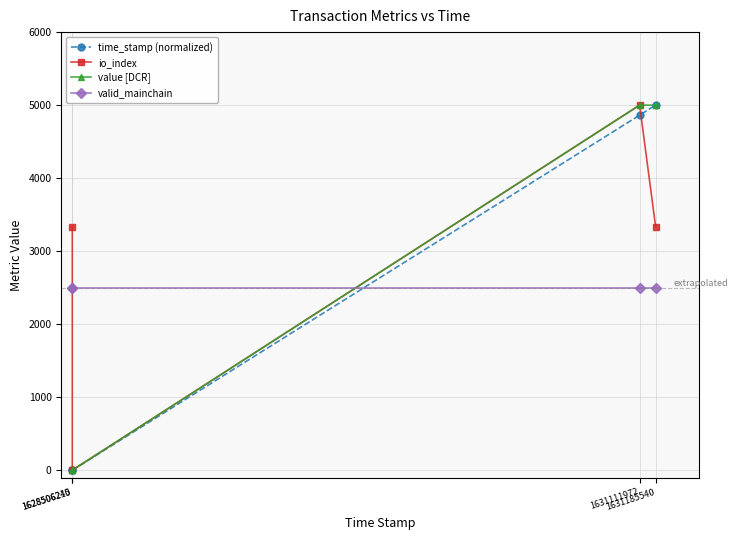

What is the highest value of the valid_mainchain series?

2500.0